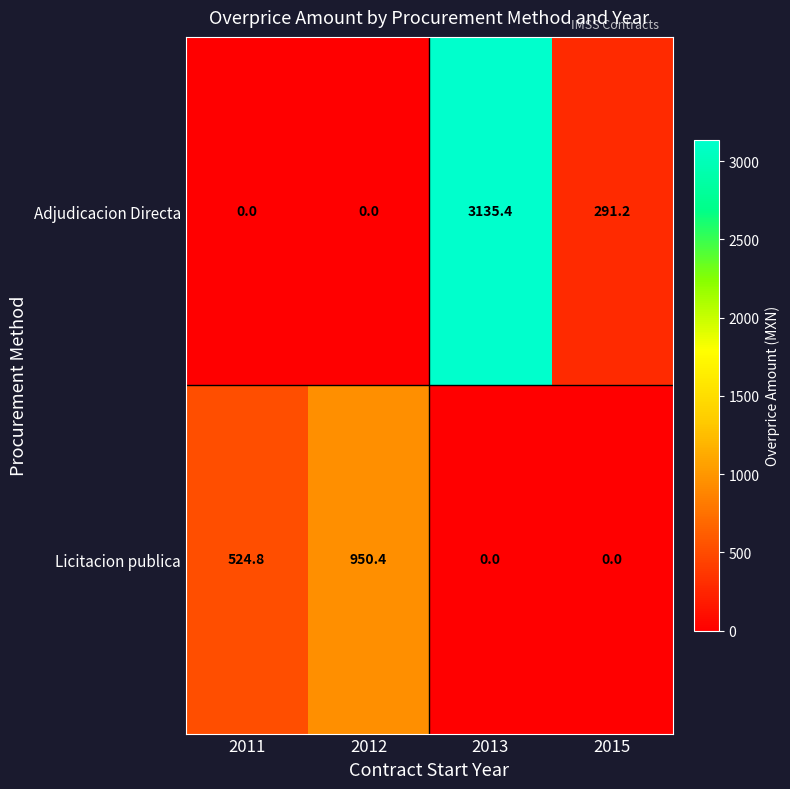

What is the total value across all series at 2015?

291.2